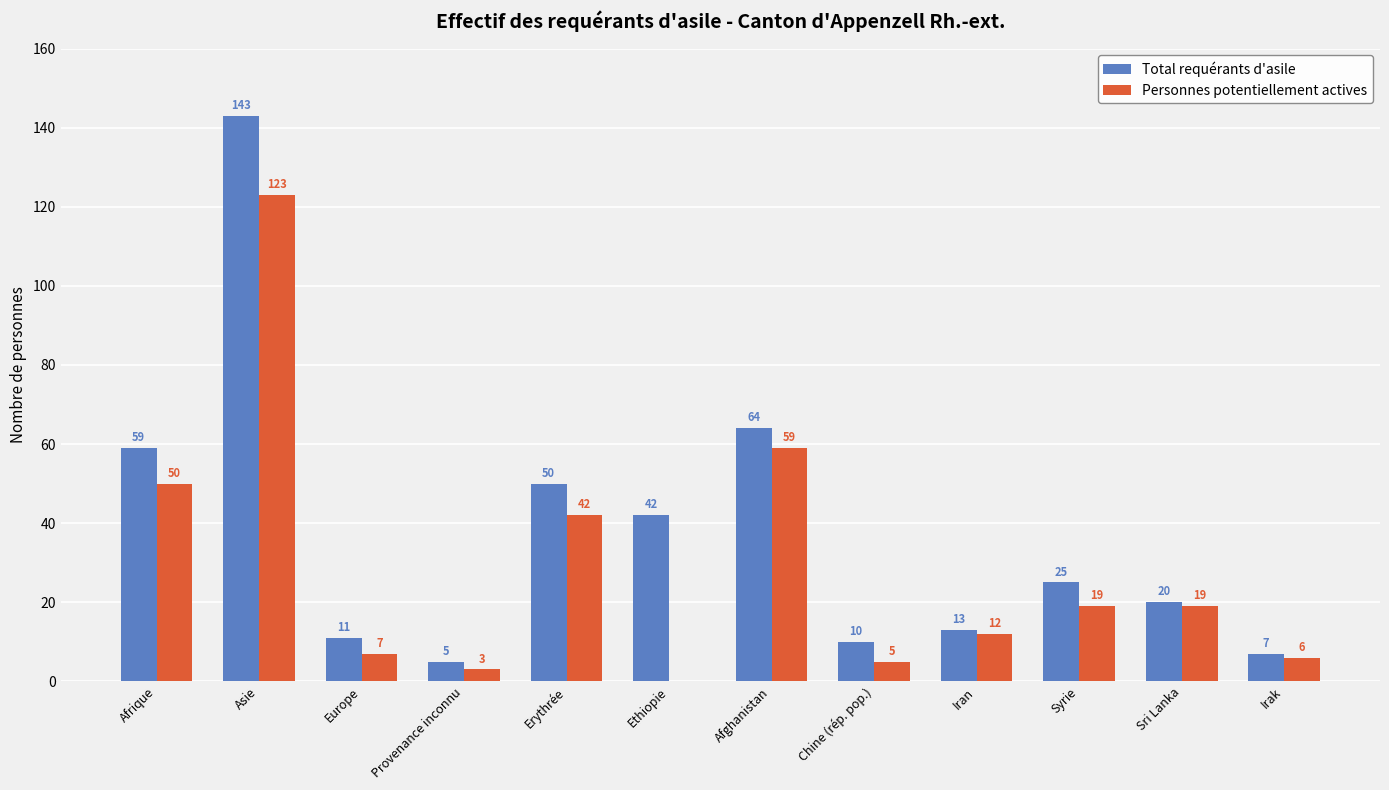

The Personnes potentiellement actives series shows 19 at Syrie. True or false?

True